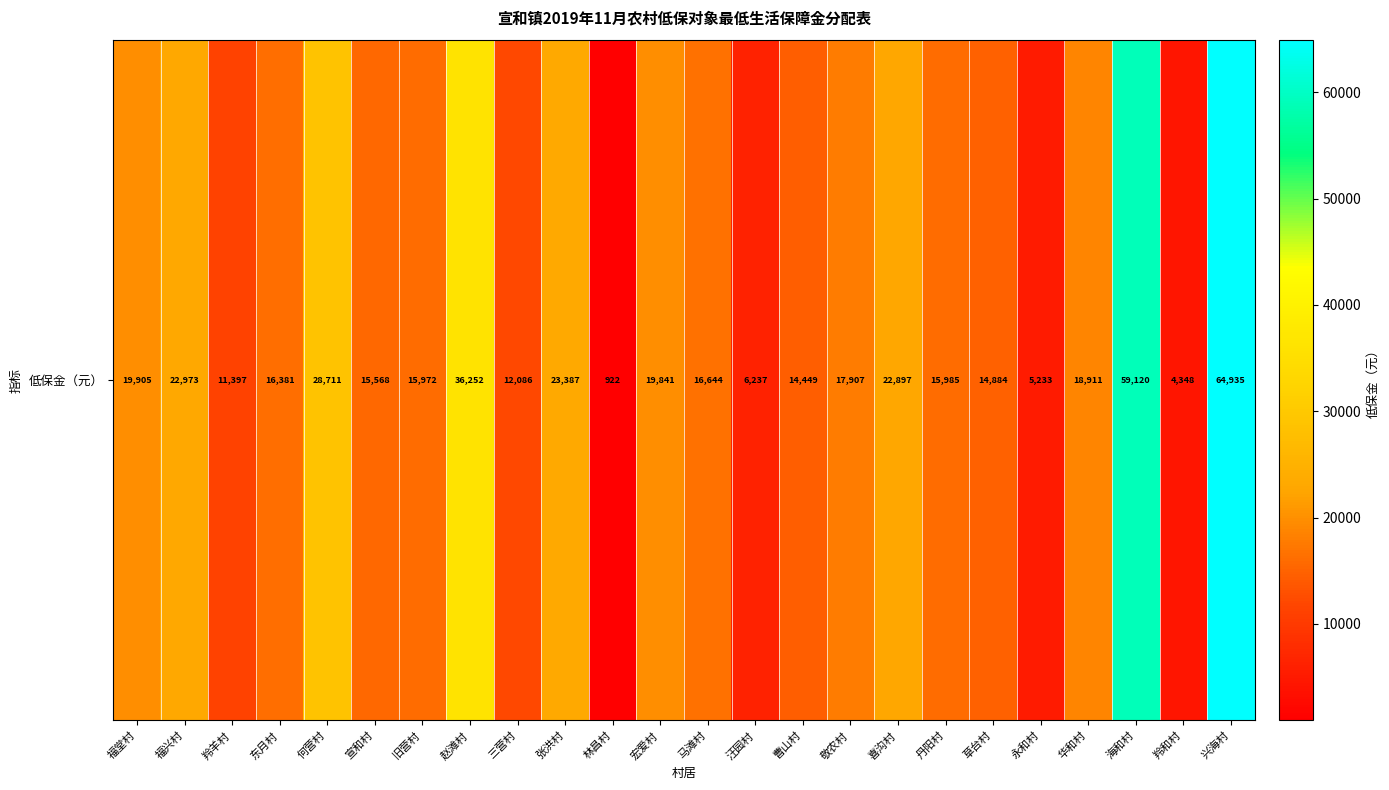

Reading right to left, what are all the values shown in this chart?

64935	4348	59120	18911	5233	14884	15985	22897	17907	14449	6237	16644	19841	922	23387	12086	36252	15972	15568	28711	16381	11397	22973	19905